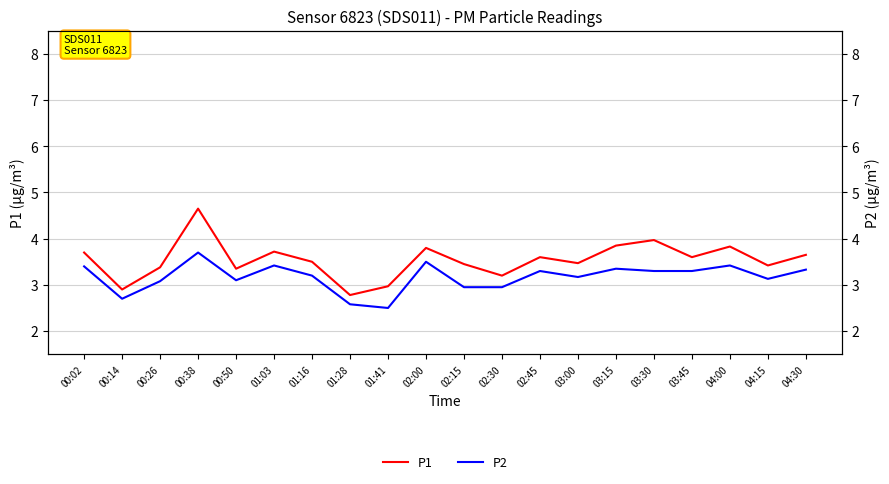

Reading left to right, list all the values displayed in this chart.

P1: 00:02=3.7	00:14=2.9	00:26=3.4	00:38=4.7	00:50=3.4	01:03=3.7	01:16=3.5	01:28=2.8	01:41=3.0	02:00=3.8	02:15=3.5	02:30=3.2	02:45=3.6	03:00=3.5	03:15=3.9	03:30=4.0	03:45=3.6	04:00=3.8	04:15=3.4	04:30=3.6
P2: 00:02=3.4	00:14=2.7	00:26=3.1	00:38=3.7	00:50=3.1	01:03=3.4	01:16=3.2	01:28=2.6	01:41=2.5	02:00=3.5	02:15=3.0	02:30=3.0	02:45=3.3	03:00=3.2	03:15=3.4	03:30=3.3	03:45=3.3	04:00=3.4	04:15=3.1	04:30=3.3